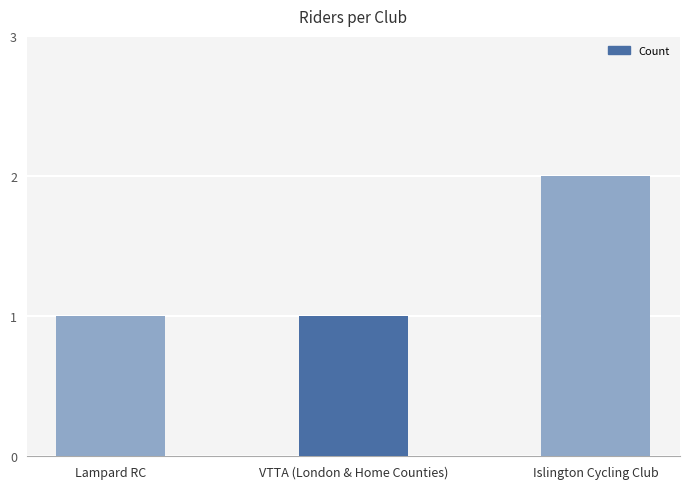

Are the bars horizontal?

No